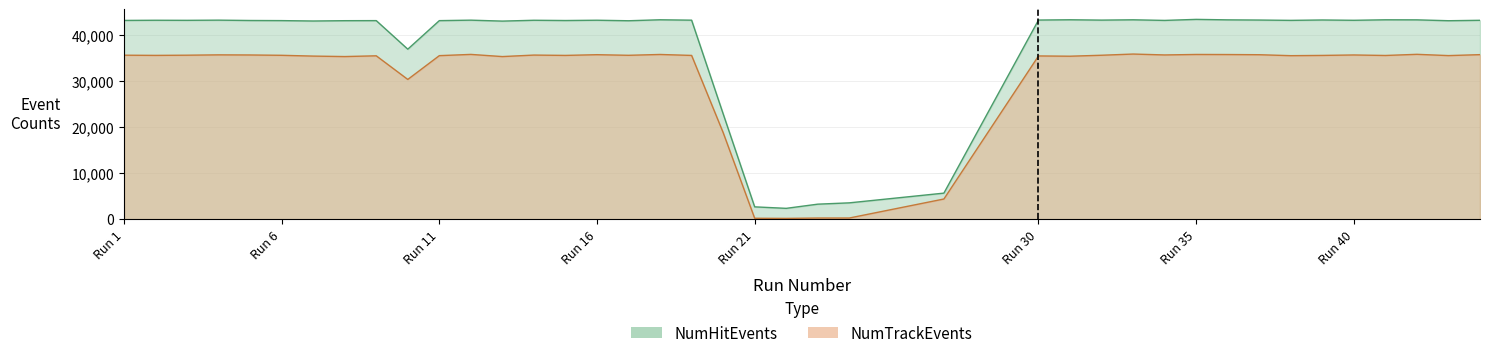

What is the approximate value of NumHitEvents at 42, to the nearest 50?

43250